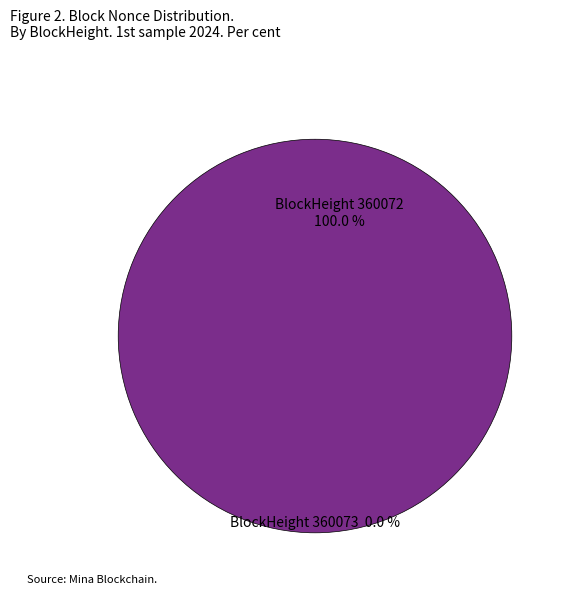

To the nearest percent, what is the combined percentage of 360072 and 360073?

100%